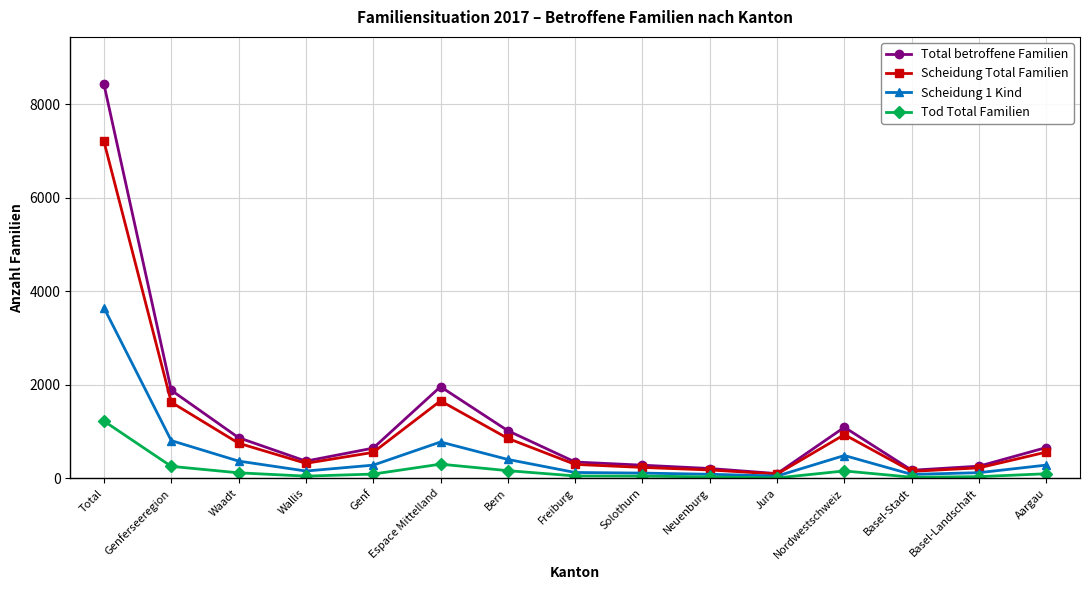

What is the label of the 7th point from the right?

Solothurn